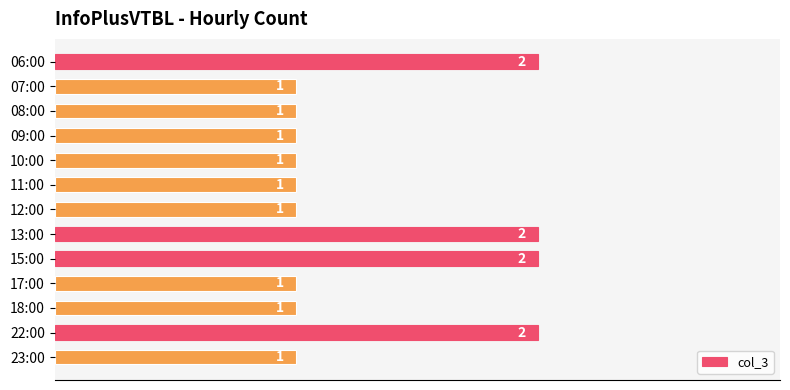

Count the values in the range 1 to 2.

13